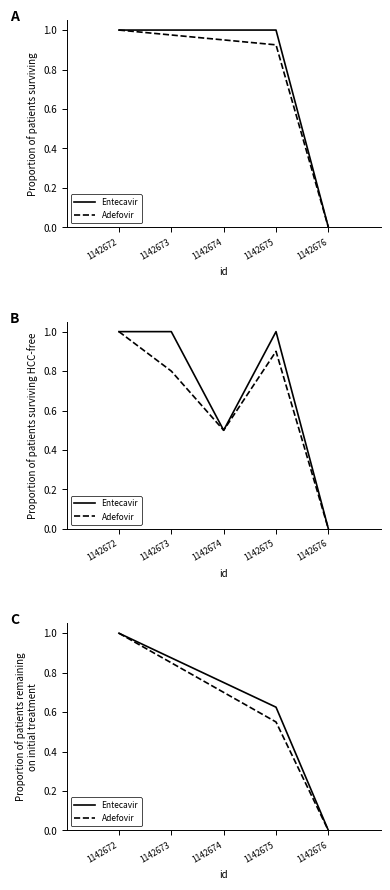

What is the sum of all Adefovir values?

3.1